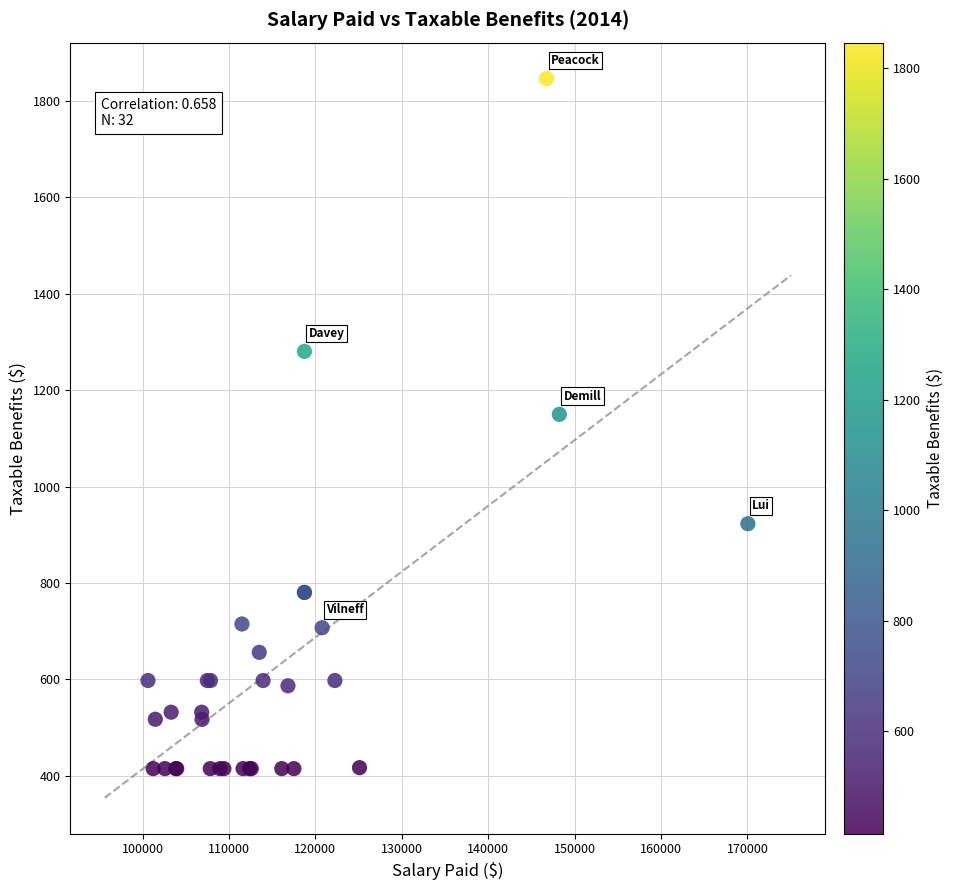

What Y value in the scatter plot is closest to 1130?

1149.8